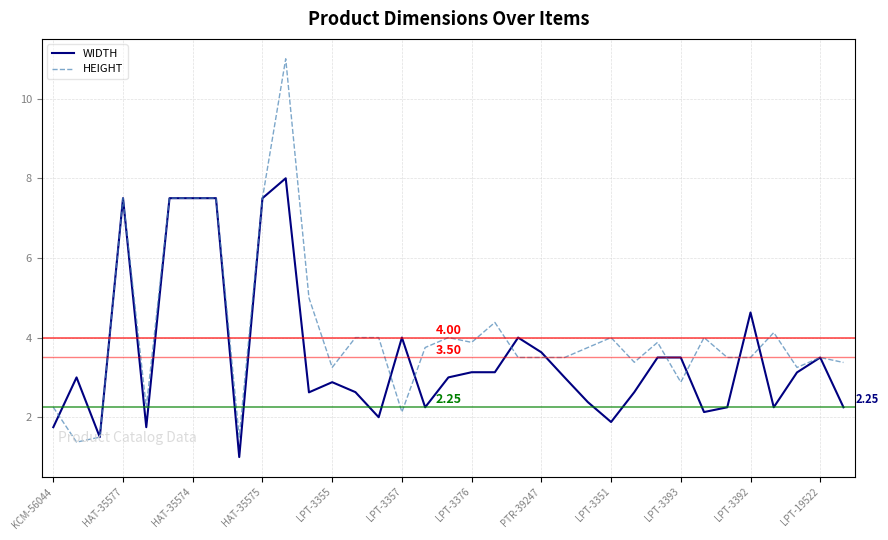

Rank the series by their maximum value, from lowest to highest.

WIDTH, HEIGHT